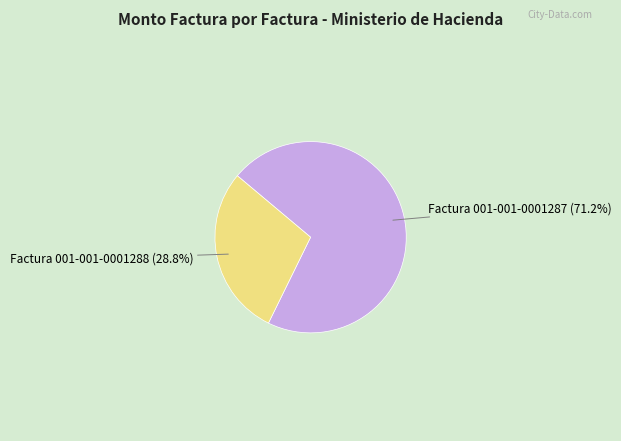

How much of the chart is everything except Factura 001-001-0001287?

28.8%